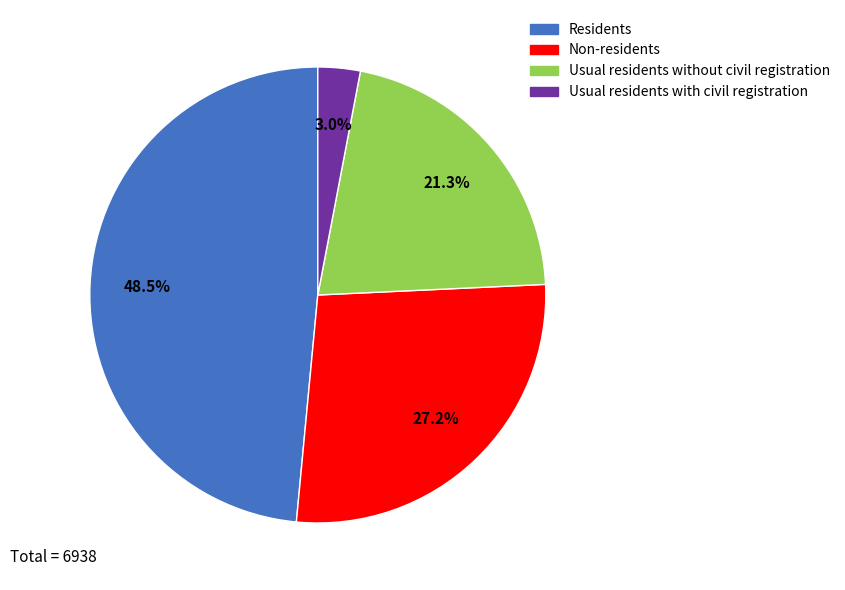

Between Usual residents with civil registration and Residents, which is larger?

Residents